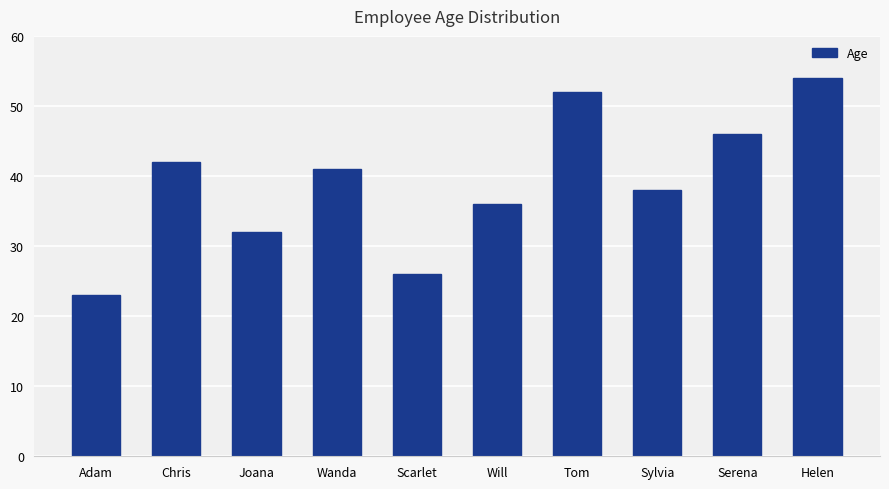

Where is the data nearest to the value 38?

Sylvia